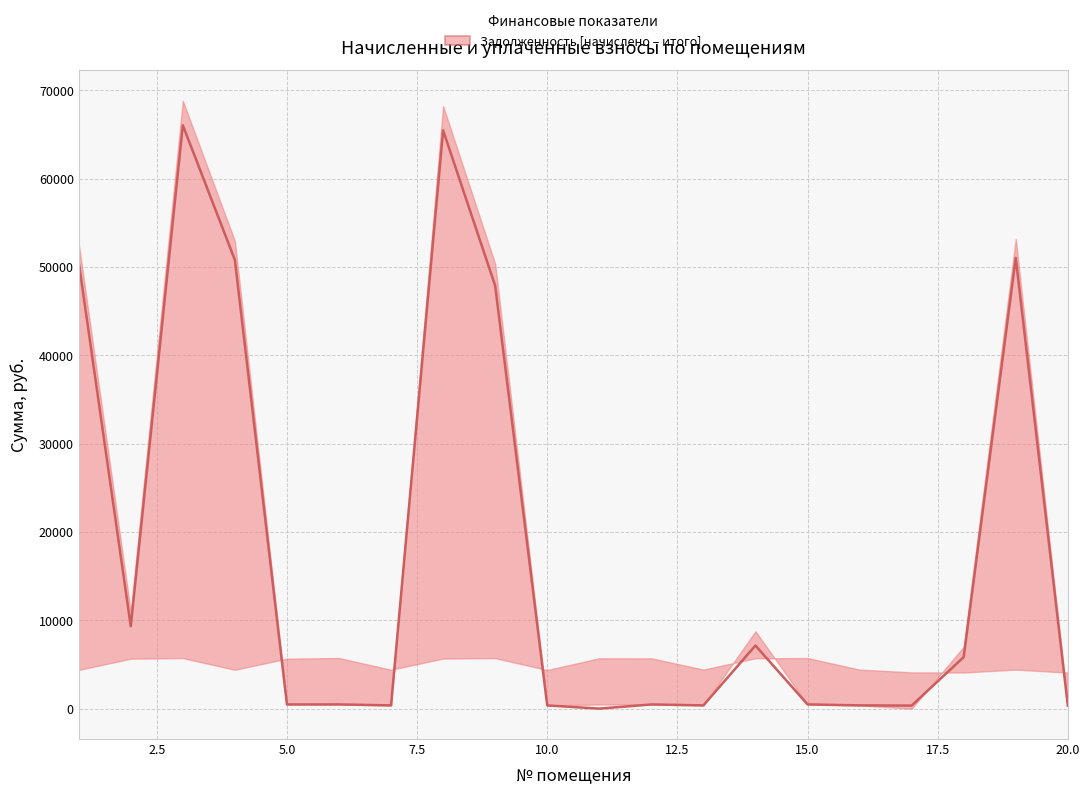

Reading left to right, what are all the values shown in this chart?

50560.6	9329.0	66054.4	50796.3	471.8	477.3	367.1	65477.1	47887.1	364.3	0.0	474.5	368.8	7145.3	476.9	368.5	342.1	5834.2	51041.3	339.8